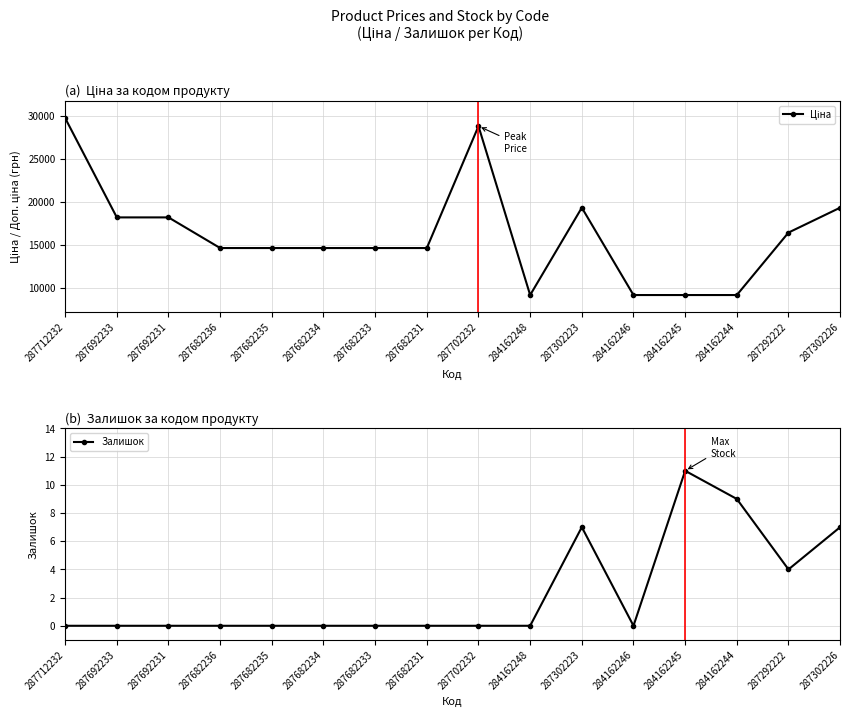

How many Залишок values are between 0 and 7?

14